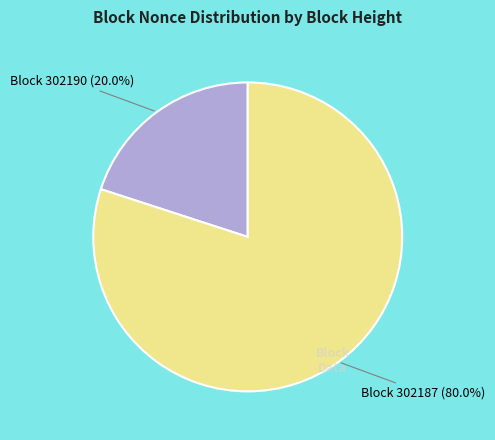

How many segments does this pie chart have?

2